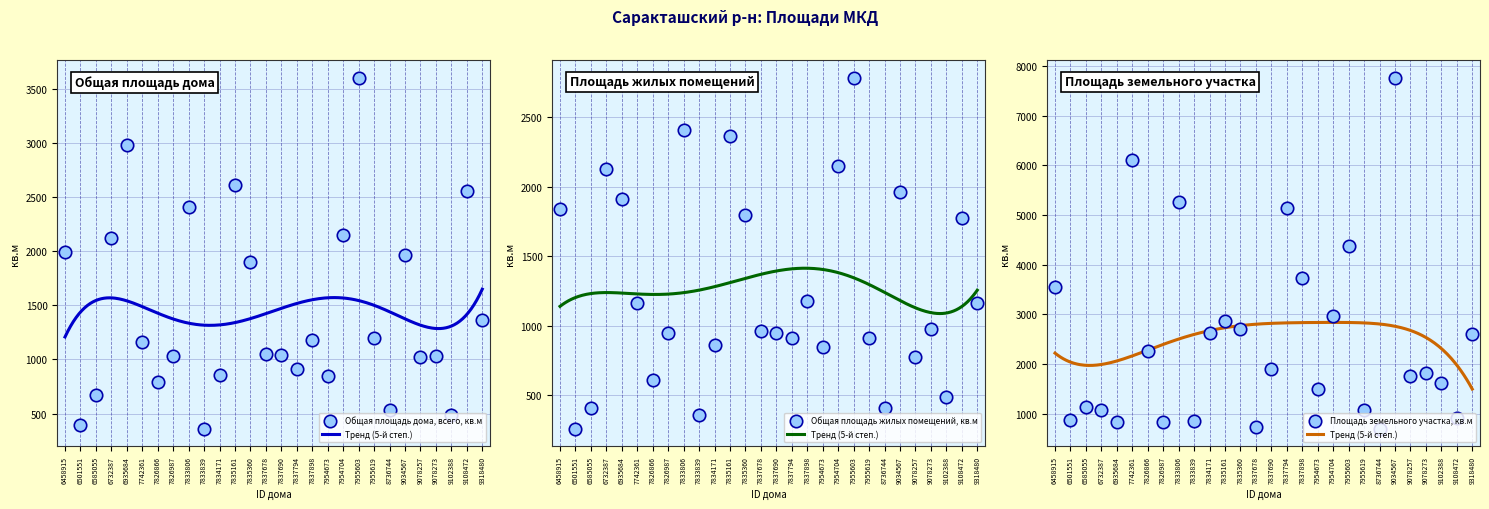

What are all the series names shown in the legend?

Общая площадь дома, всего, кв.м, Общая площадь жилых помещений, кв.м, Площадь земельного участка, кв.м